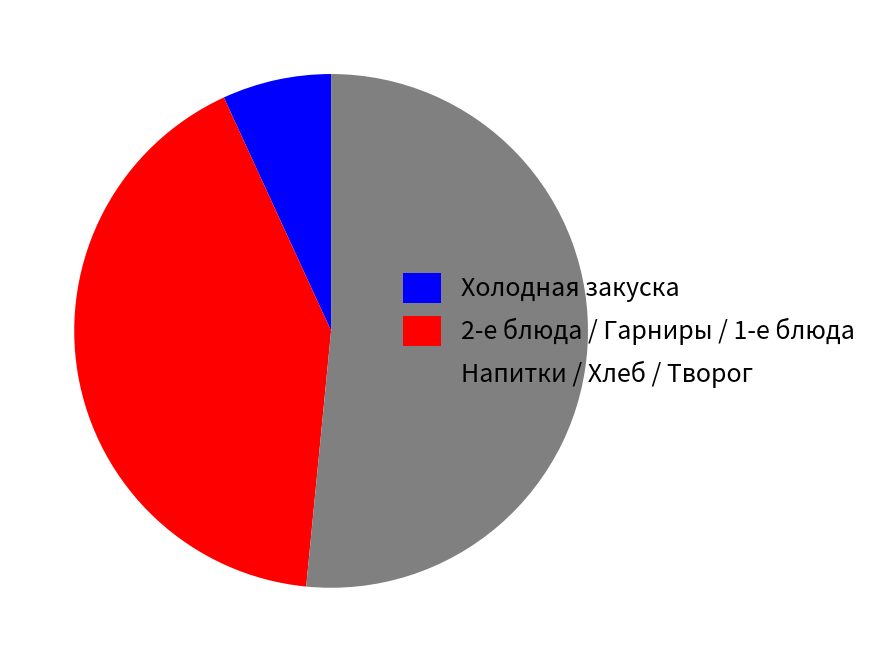

Do Напитки / Хлеб / Творог and 2-е блюда / Гарниры / 1-е блюда together represent more than half of the pie?

Yes